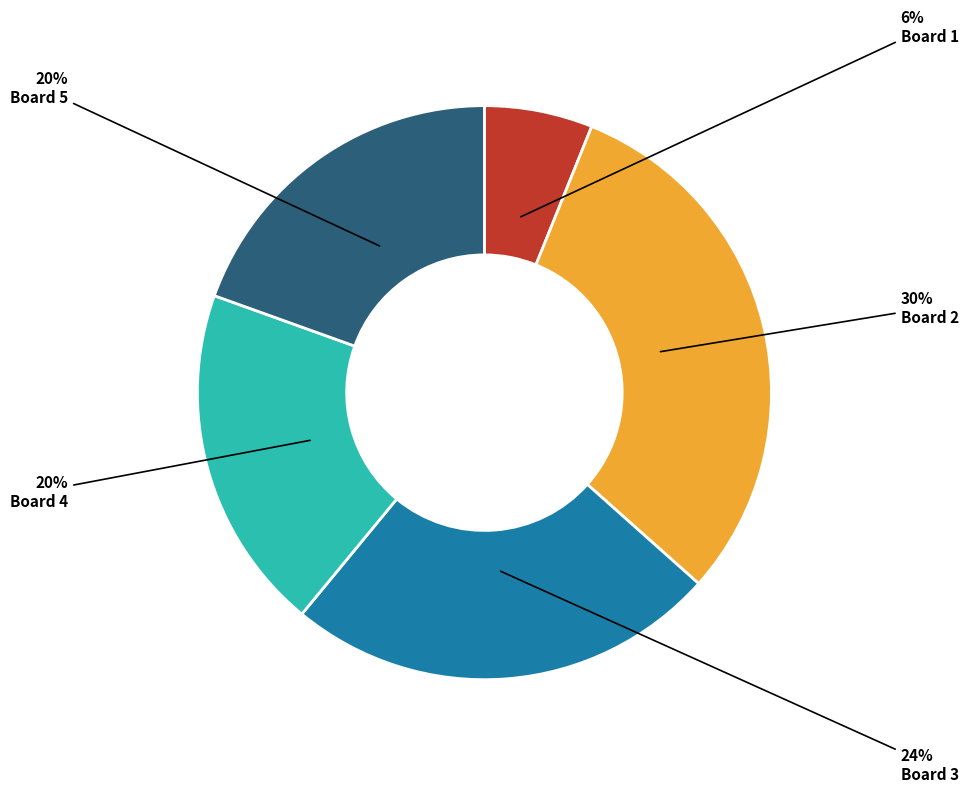

Is the sum of Board 3 and Board 1 greater than half?

No